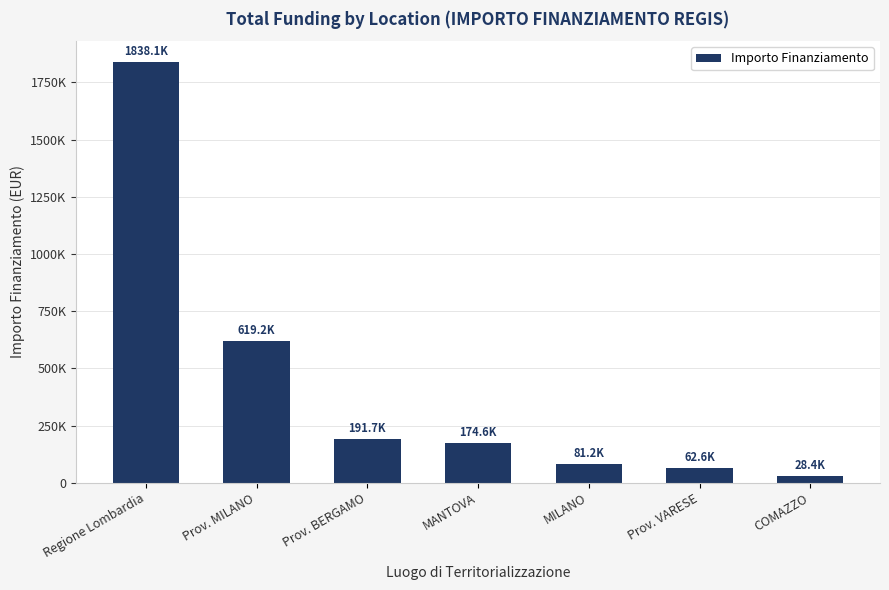

Are the bars horizontal?

No